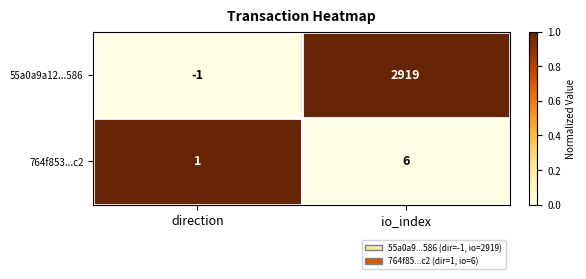

What is the difference between the 55a0a9a12...586 values at direction and io_index?

2920